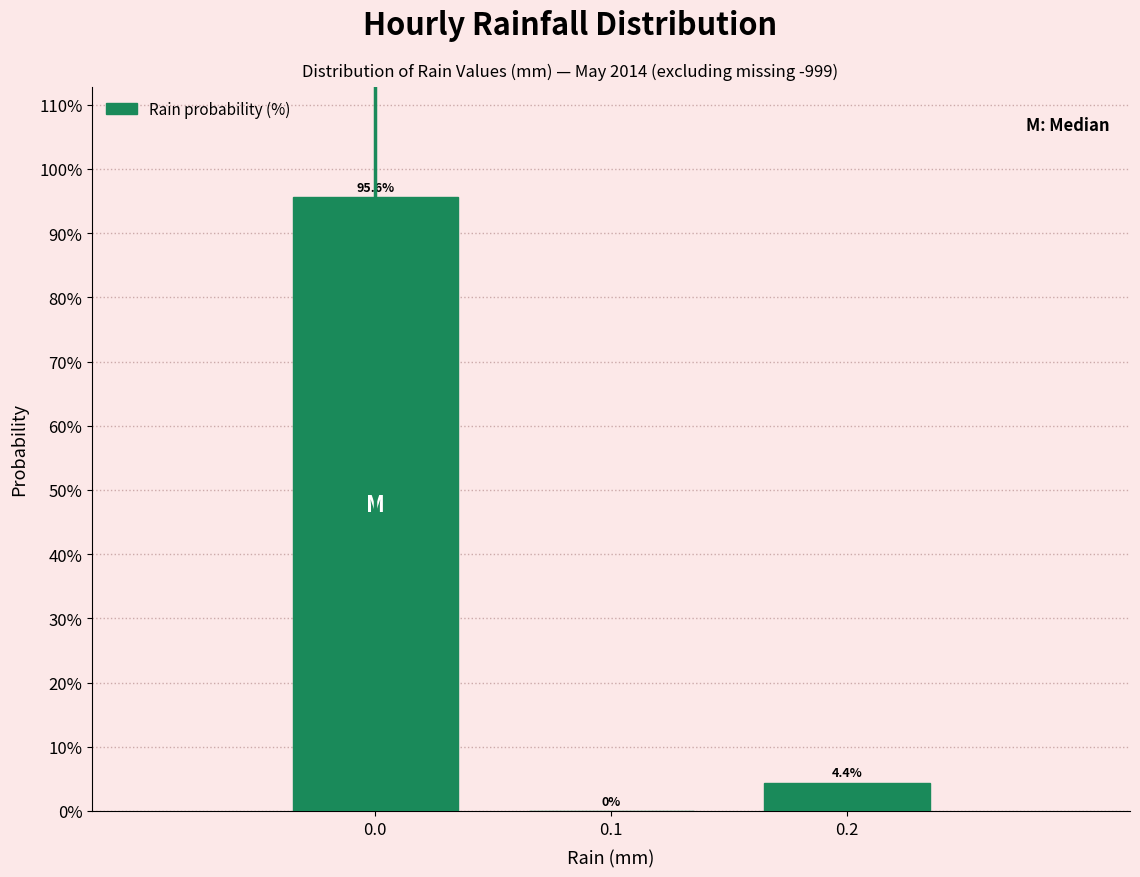

Reading left to right, list every bar in this chart as the range it spans on the x-axis followed by its height.

-0.05 to 0.05: 95.6
0.05 to 0.15: 0.0
0.15 to 0.25: 4.4